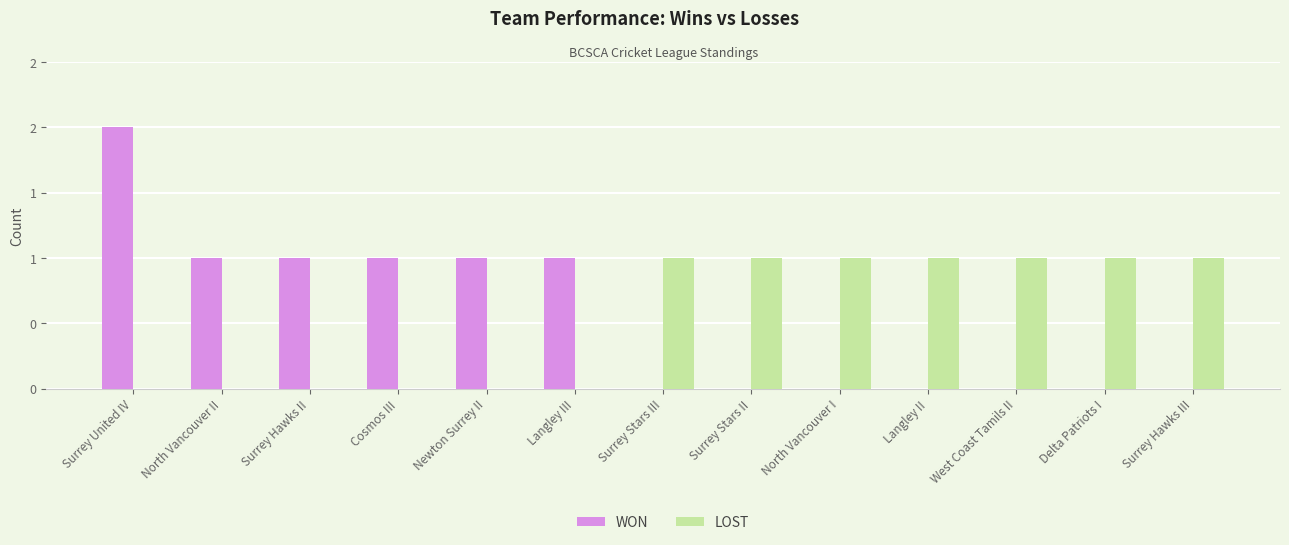

Which series has the largest range (max minus min)?

WON